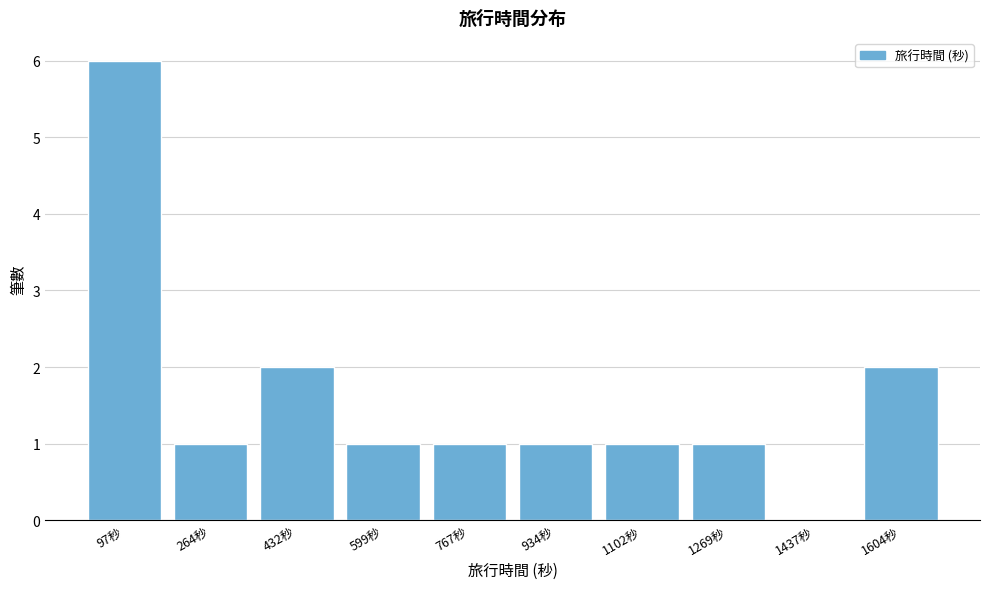

Reading left to right, list all the values displayed in this chart.

97秒=6	264秒=1	432秒=2	599秒=1	767秒=1	934秒=1	1102秒=1	1269秒=1	1437秒=0	1604秒=2